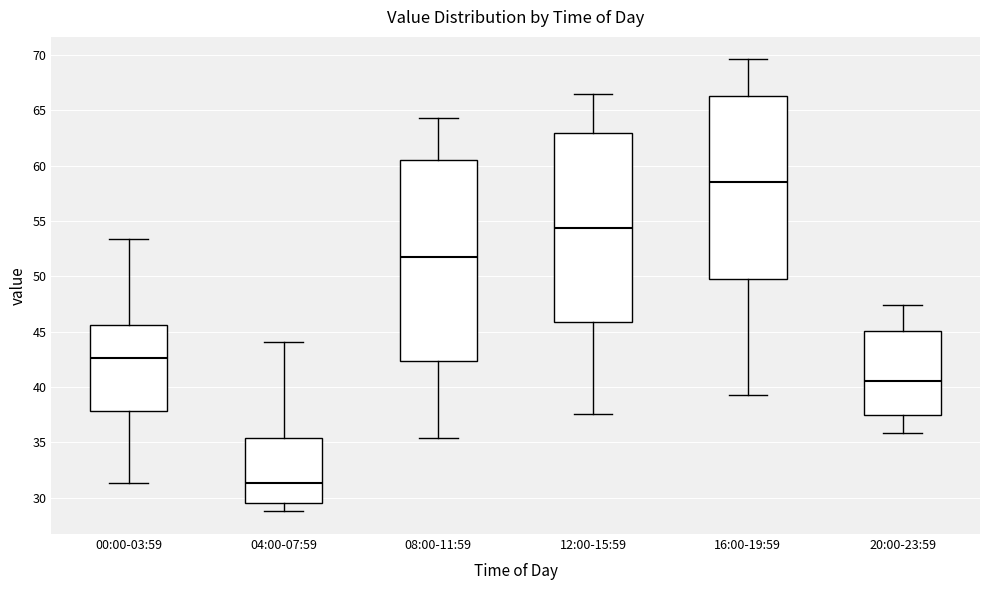

Which box has the highest median line?

16:00-19:59